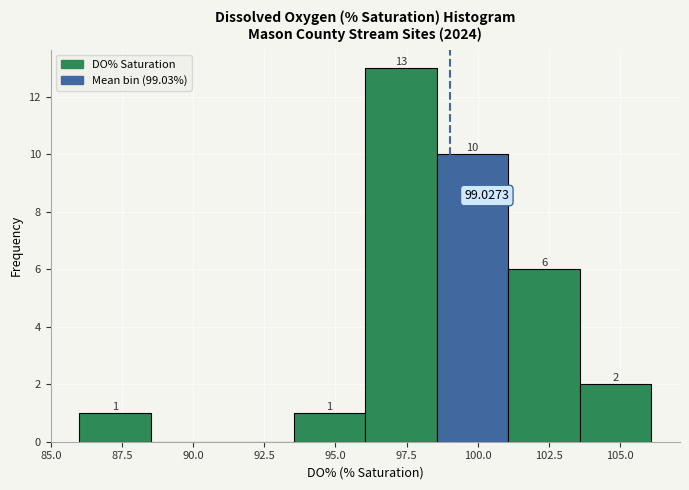

Which range on the x-axis has the tallest bar?

96.0 to 98.5